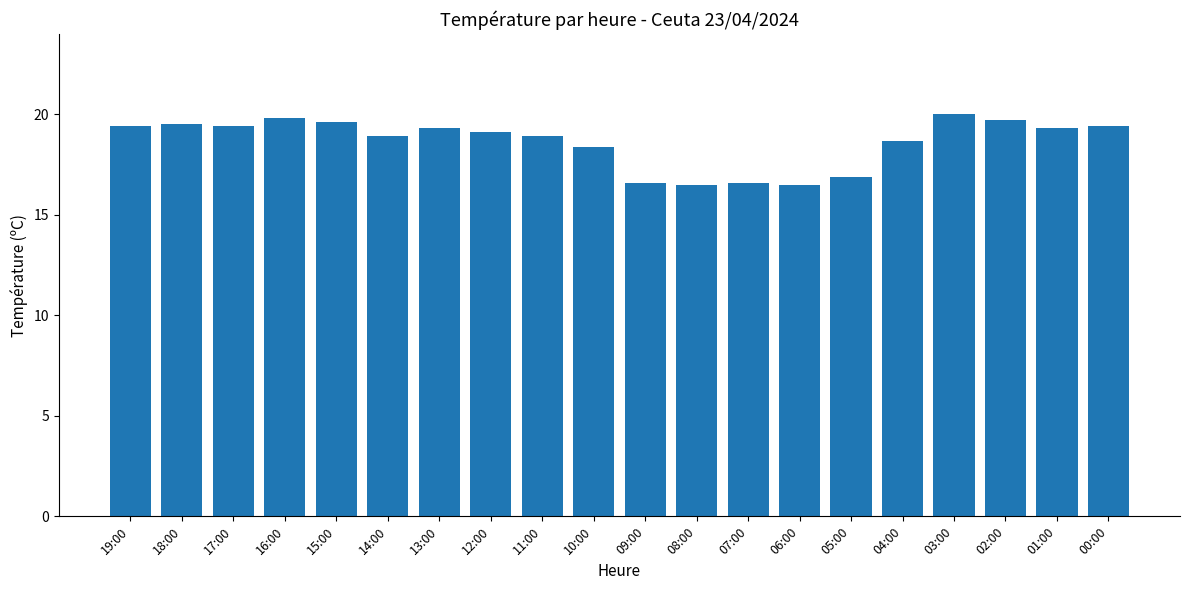

Is it true that the value at 06:00 is 16.5?

True